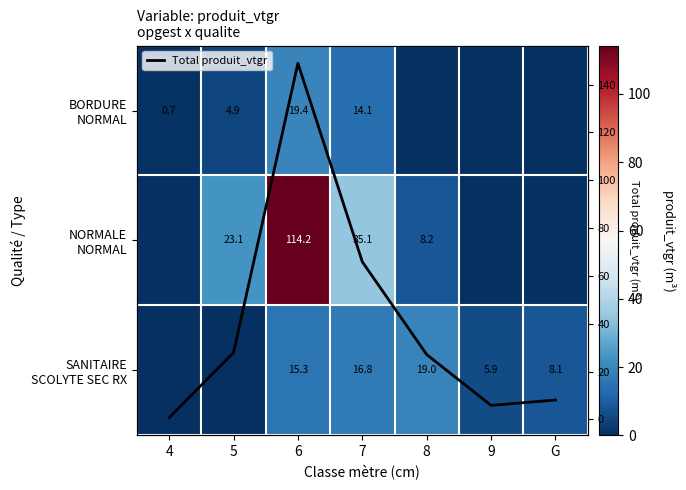

What is the sum of the BORDURE NORMAL values at 9 and 4?

0.7